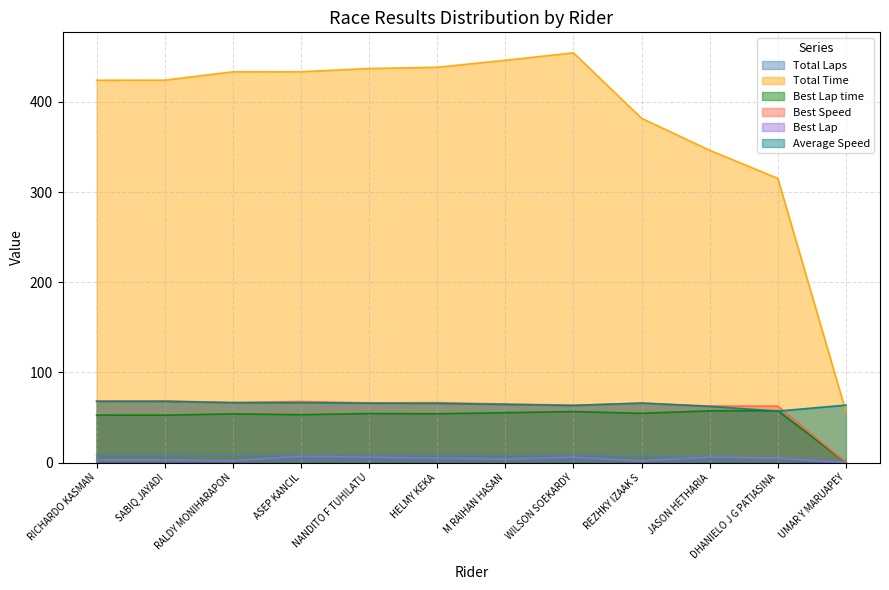

Reading right to left, transcribe all the data shown in this chart.

Total Laps: UMAR Y MARUAPEY=1.0	DHANIELO J G PATIASINA=5.0	JASON HETHARIA=6.0	REZHKY IZAAK S=7.0	WILSON SOEKARDY=8.0	M RAIHAN HASAN=8.0	HELMY KEKA=8.0	NANDITO F TUHILATU=8.0	ASEP KANCIL=8.0	RALDY MONIHARAPON=8.0	SABIQ JAYADI=8.0	RICHARDO KASMAN=8.0
Total Time: UMAR Y MARUAPEY=56.4	DHANIELO J G PATIASINA=315.1	JASON HETHARIA=346.3	REZHKY IZAAK S=381.8	WILSON SOEKARDY=454.3	M RAIHAN HASAN=446.1	HELMY KEKA=438.3	NANDITO F TUHILATU=436.9	ASEP KANCIL=433.4	RALDY MONIHARAPON=433.3	SABIQ JAYADI=424.0	RICHARDO KASMAN=424.0
Best Lap time: UMAR Y MARUAPEY=0.0	DHANIELO J G PATIASINA=57.5	JASON HETHARIA=57.4	REZHKY IZAAK S=54.6	WILSON SOEKARDY=56.6	M RAIHAN HASAN=55.4	HELMY KEKA=54.1	NANDITO F TUHILATU=54.4	ASEP KANCIL=53.1	RALDY MONIHARAPON=54.0	SABIQ JAYADI=52.6	RICHARDO KASMAN=52.6
Best Speed: UMAR Y MARUAPEY=0.0	DHANIELO J G PATIASINA=62.6	JASON HETHARIA=62.7	REZHKY IZAAK S=65.9	WILSON SOEKARDY=63.6	M RAIHAN HASAN=65.0	HELMY KEKA=66.5	NANDITO F TUHILATU=66.2	ASEP KANCIL=67.8	RALDY MONIHARAPON=66.7	SABIQ JAYADI=68.4	RICHARDO KASMAN=68.4
Best Lap: UMAR Y MARUAPEY=0.0	DHANIELO J G PATIASINA=5.0	JASON HETHARIA=6.0	REZHKY IZAAK S=2.0	WILSON SOEKARDY=6.0	M RAIHAN HASAN=4.0	HELMY KEKA=5.0	NANDITO F TUHILATU=6.0	ASEP KANCIL=7.0	RALDY MONIHARAPON=2.0	SABIQ JAYADI=3.0	RICHARDO KASMAN=3.0
Average Speed: UMAR Y MARUAPEY=63.8	DHANIELO J G PATIASINA=57.1	JASON HETHARIA=62.4	REZHKY IZAAK S=66.0	WILSON SOEKARDY=63.4	M RAIHAN HASAN=64.6	HELMY KEKA=65.7	NANDITO F TUHILATU=65.9	ASEP KANCIL=66.5	RALDY MONIHARAPON=66.5	SABIQ JAYADI=67.9	RICHARDO KASMAN=67.9